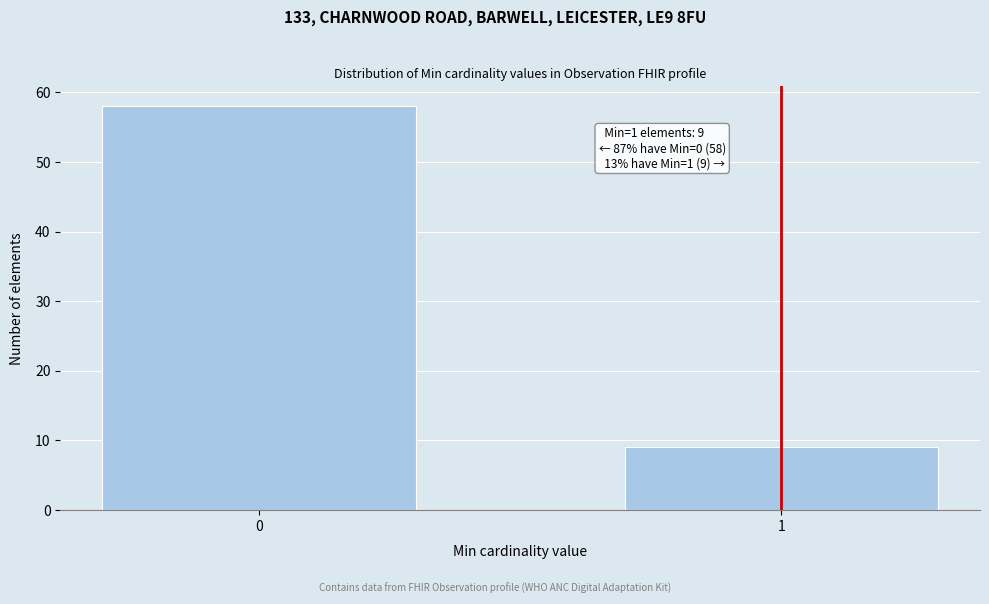

Reading left to right, list all the values displayed in this chart.

58	9